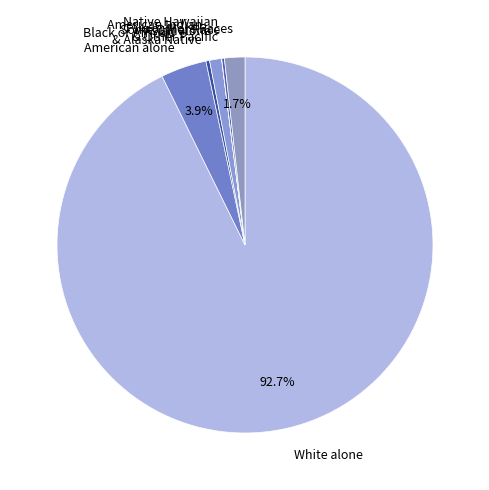

Does any single category account for the majority?

Yes